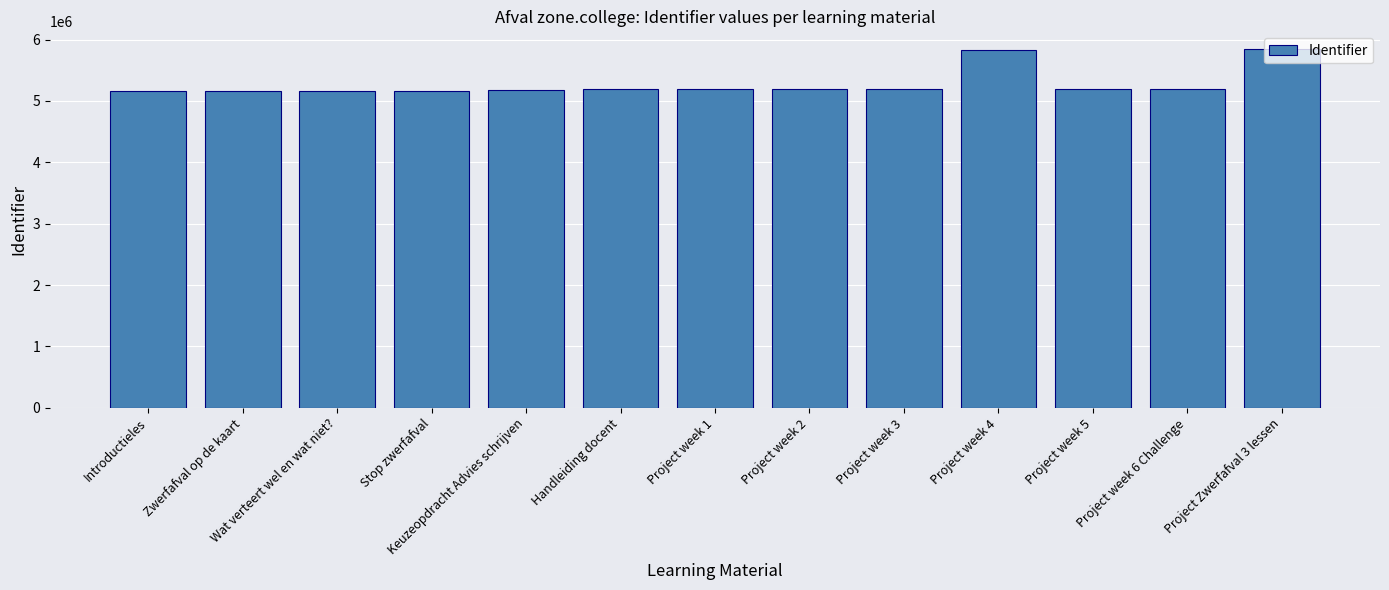

What is the sum of all values?

68667459